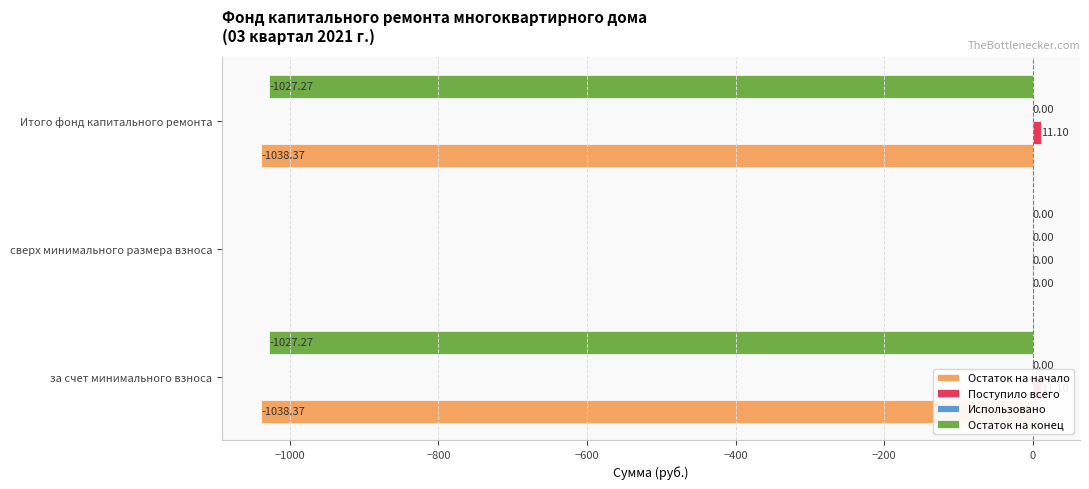

What are all the series names shown in the legend?

Остаток на начало, Поступило всего, Использовано, Остаток на конец